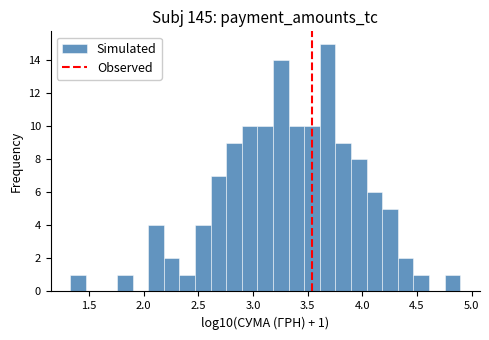

Read against the x-axis, roughly where is the centre of the tallest bar?

3.70